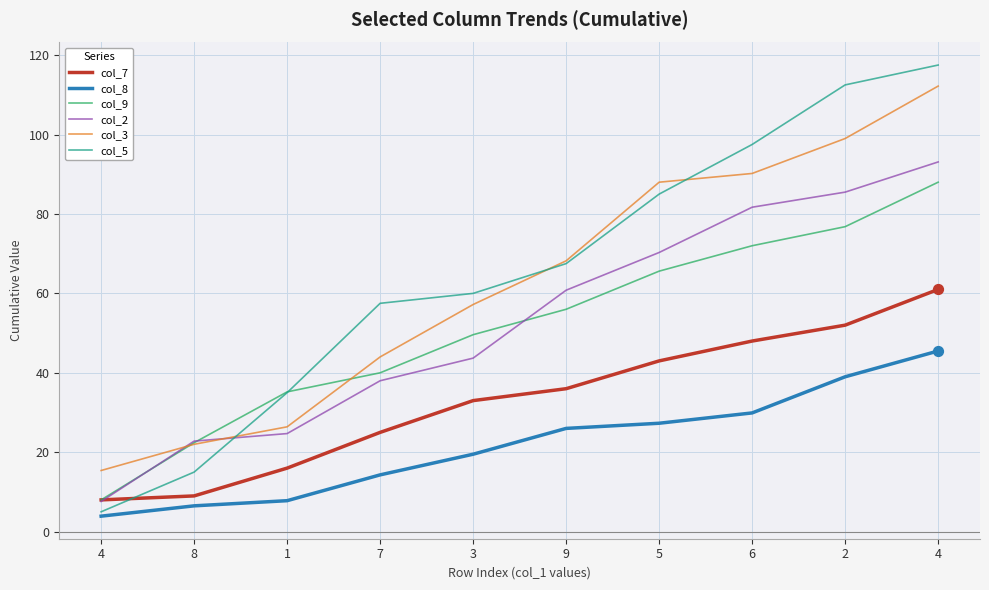

Which series has the largest total across all categories?

col_5